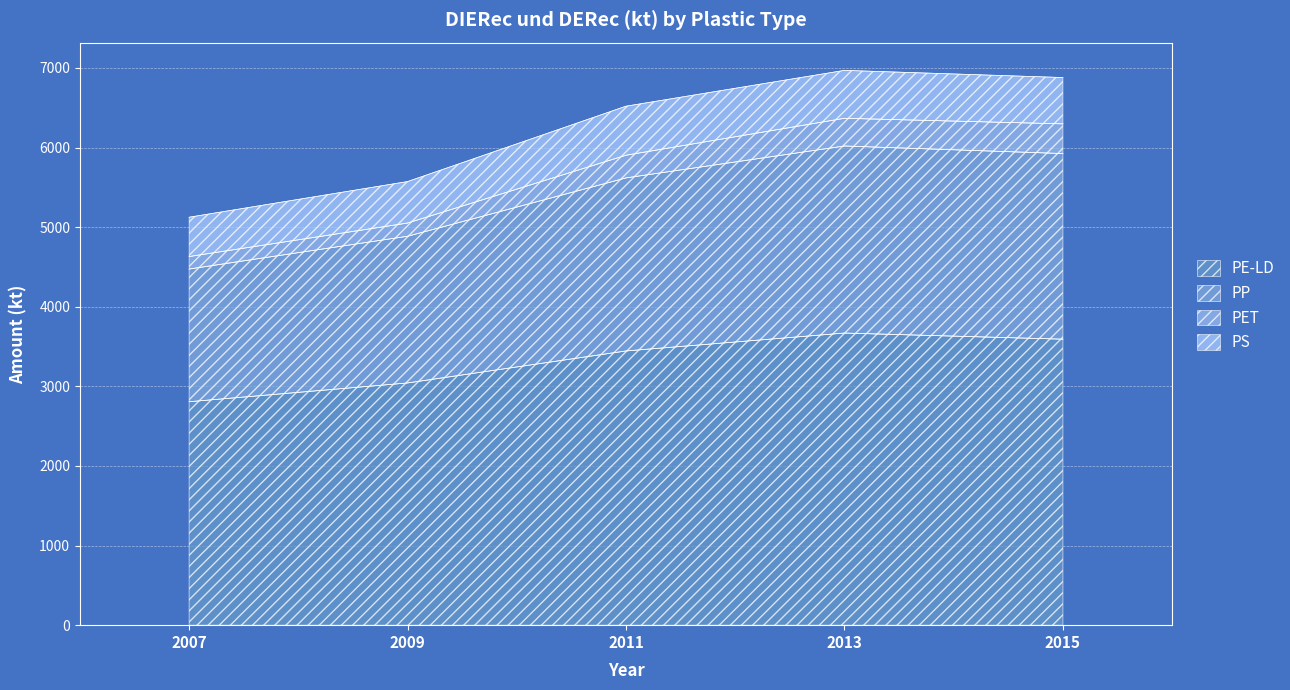

What is the total value across all series at 2015?

6880